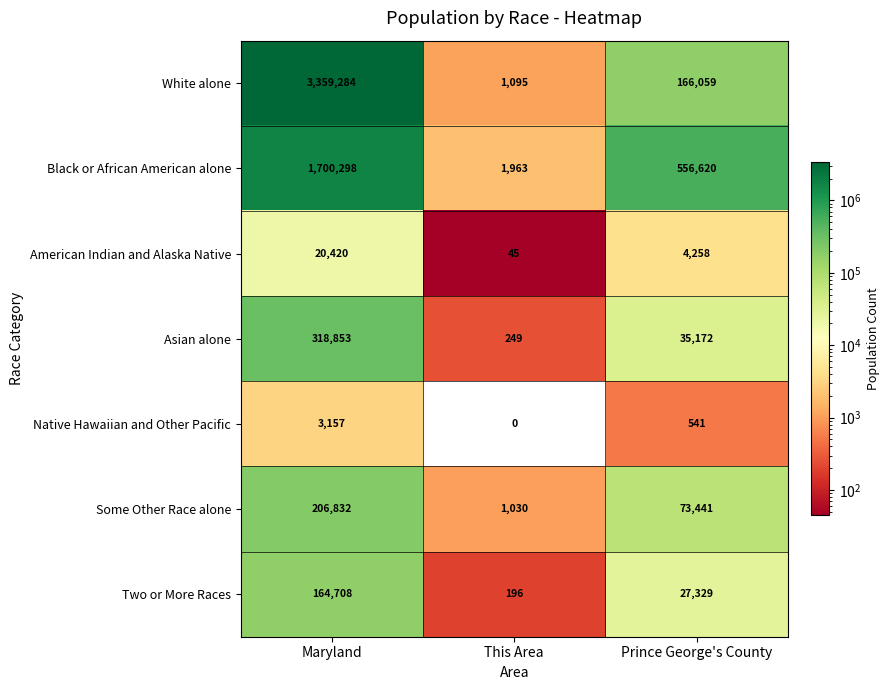

What is the difference between the Two or More Races values at Maryland and Prince George's County?

137379